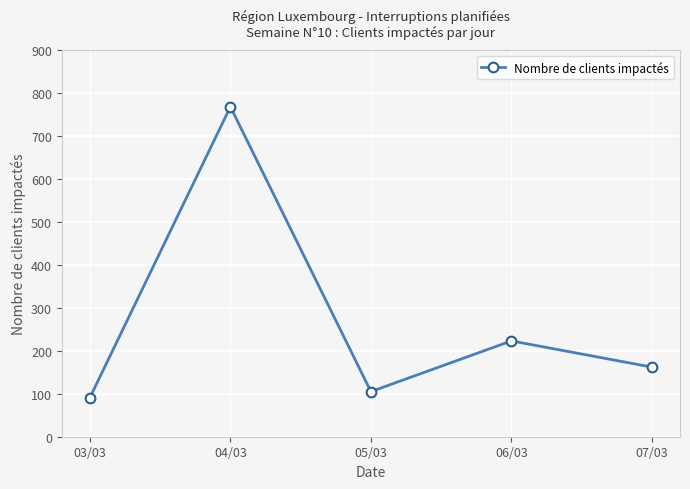

At which label is the value closest to 429?

06/03